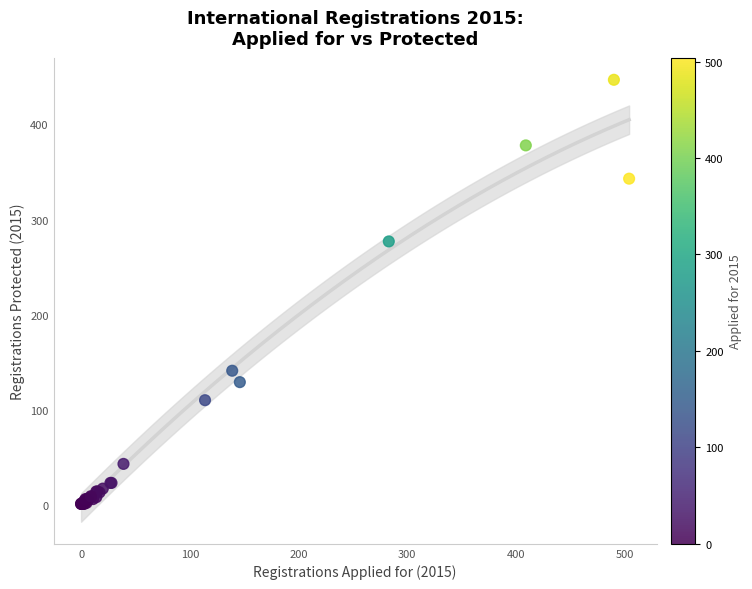

What Y value in the scatter plot is closest to 224?

277